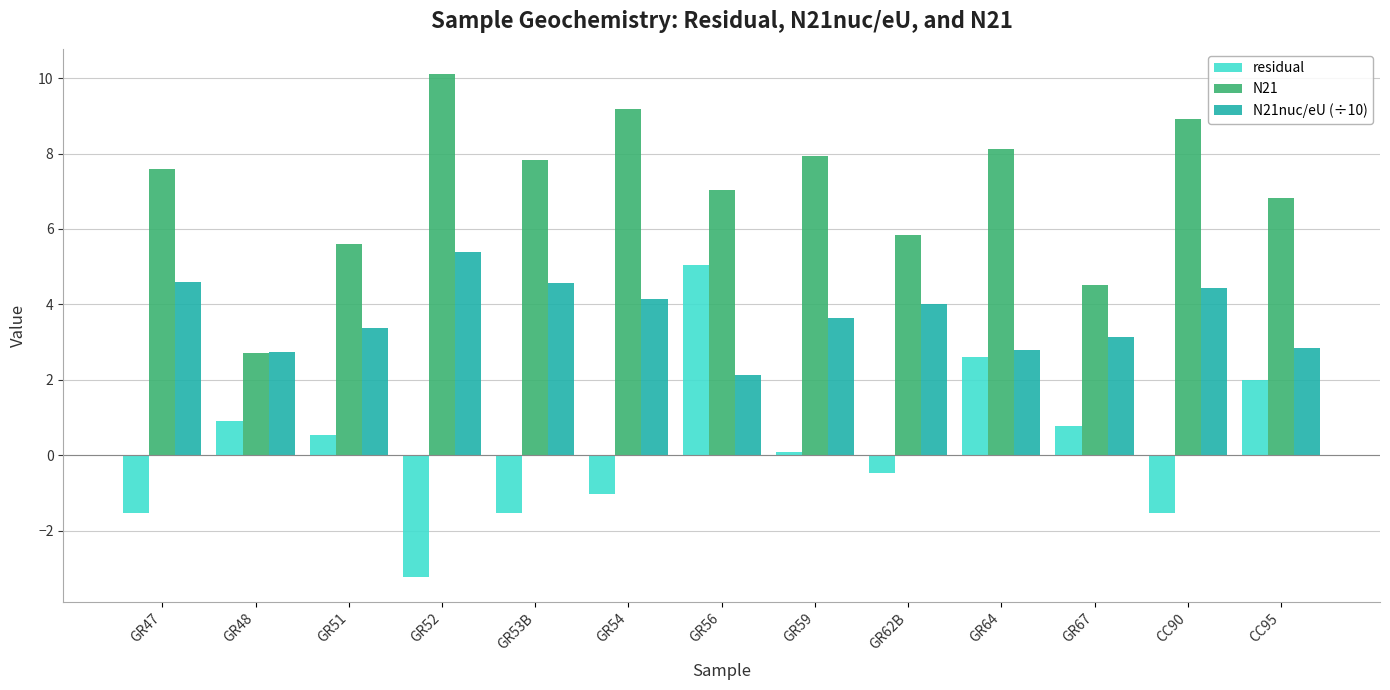

What is the difference between the maximum and minimum values in the N21nuc/eU (÷10) series?

3.3